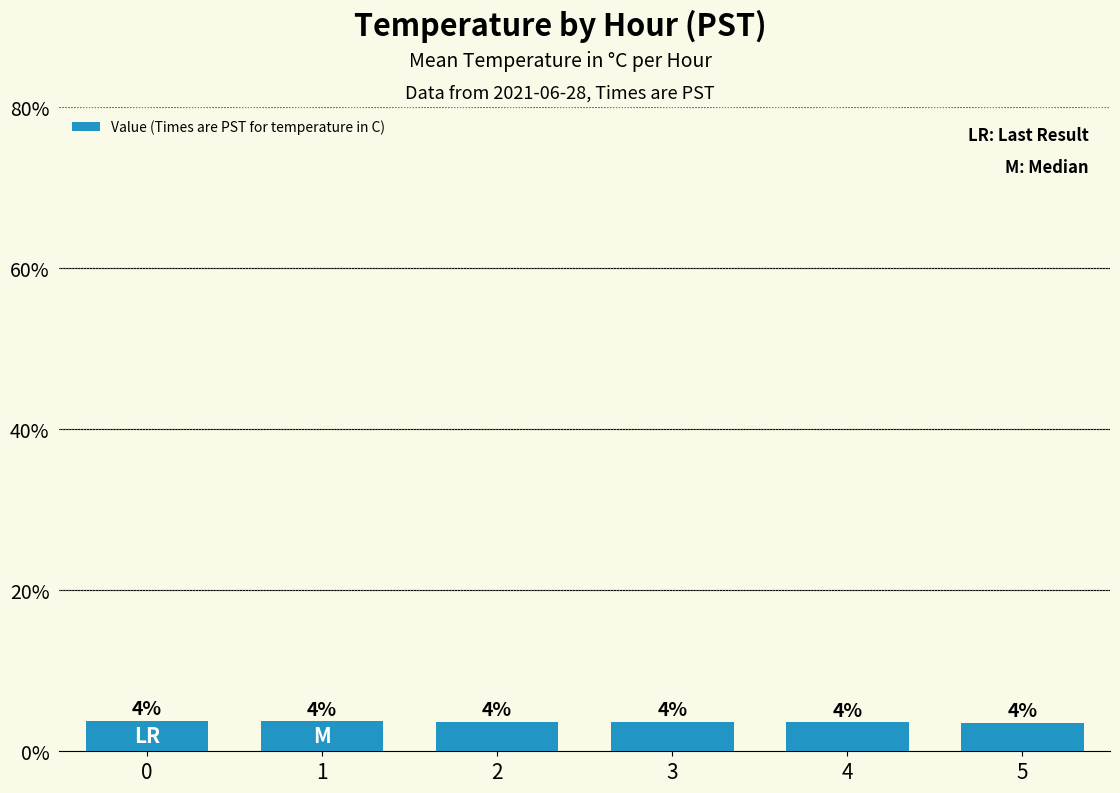

What is the change in value from 0 to 5?

-0.2